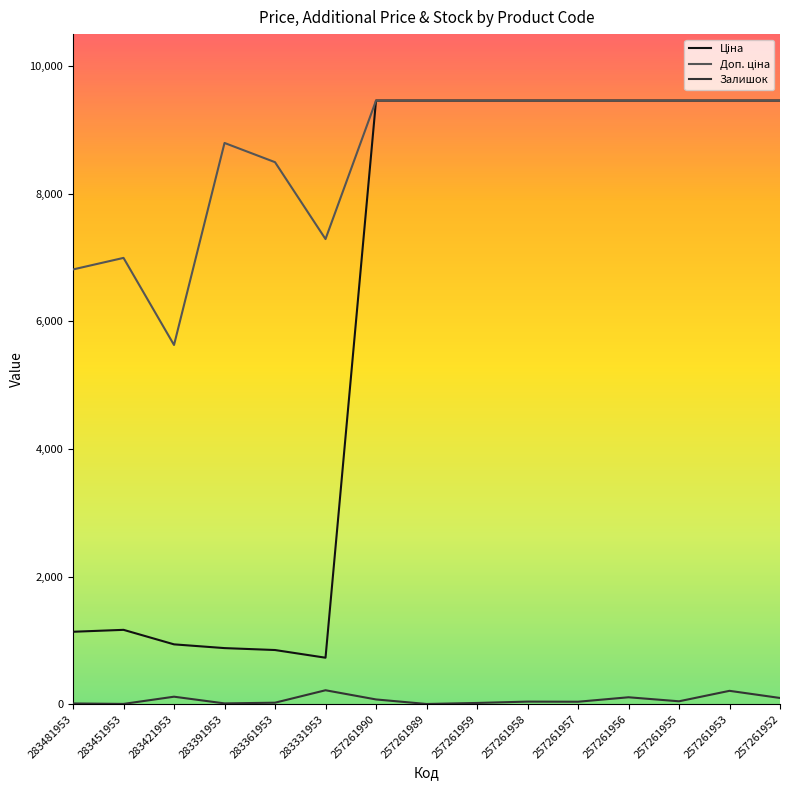

What is the maximum value shown in the chart?

9458.9